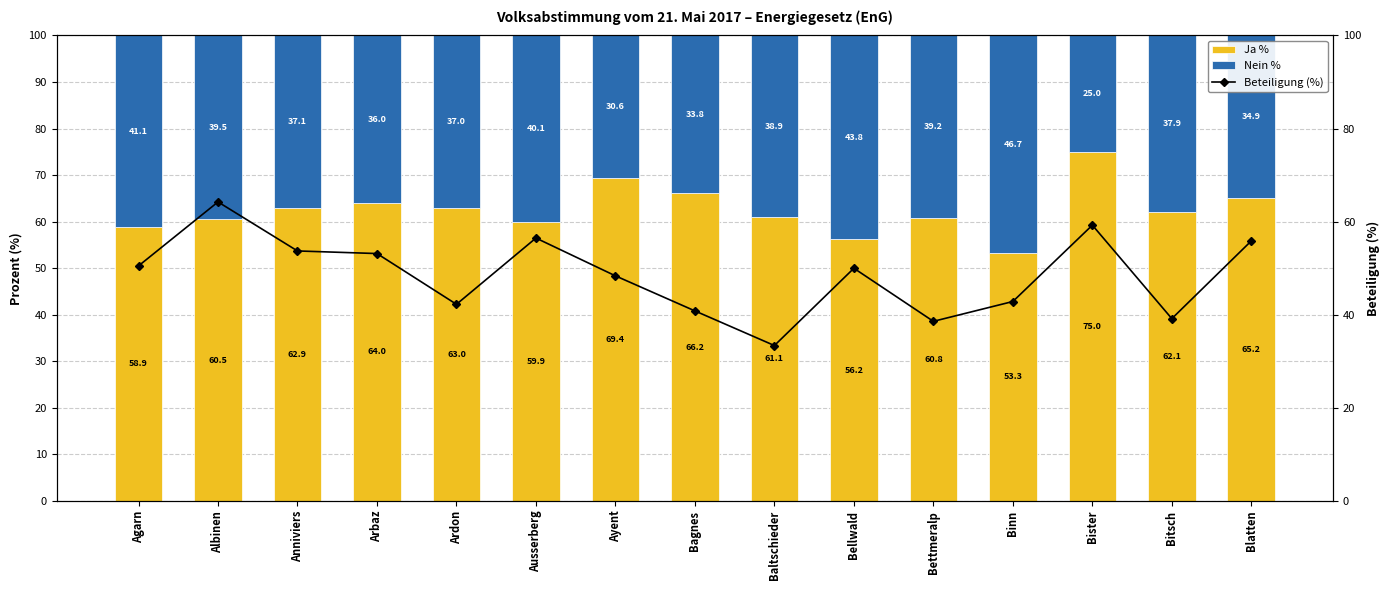

Is the value of Beteiligung (%) at Arbaz greater than the value of Nein % at Ayent?

Yes